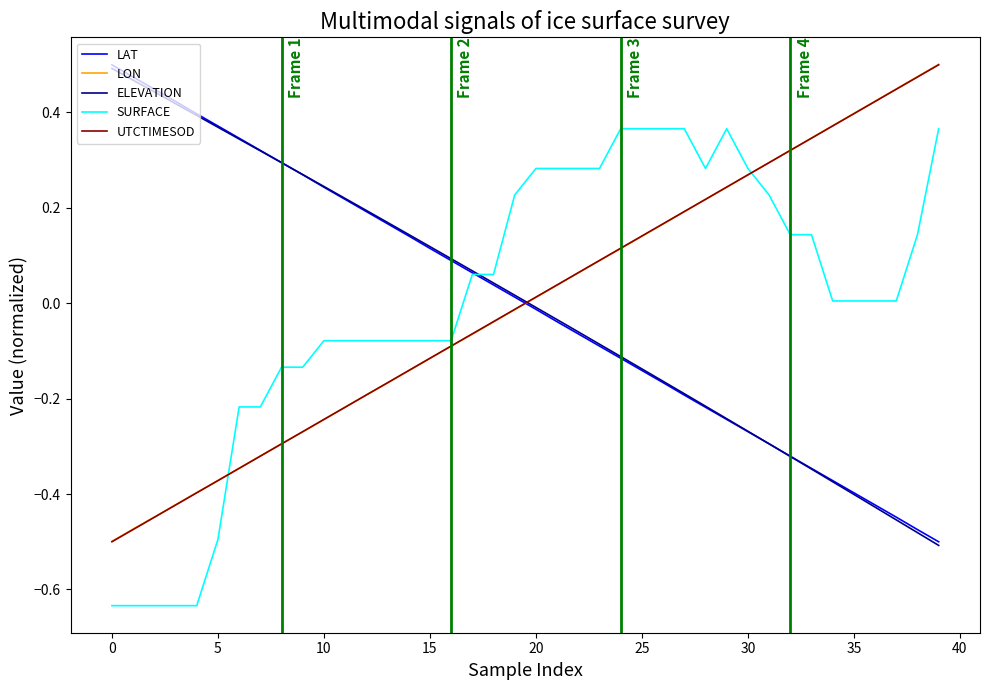

How many times do ELEVATION and UTCTIMESOD cross each other?

1